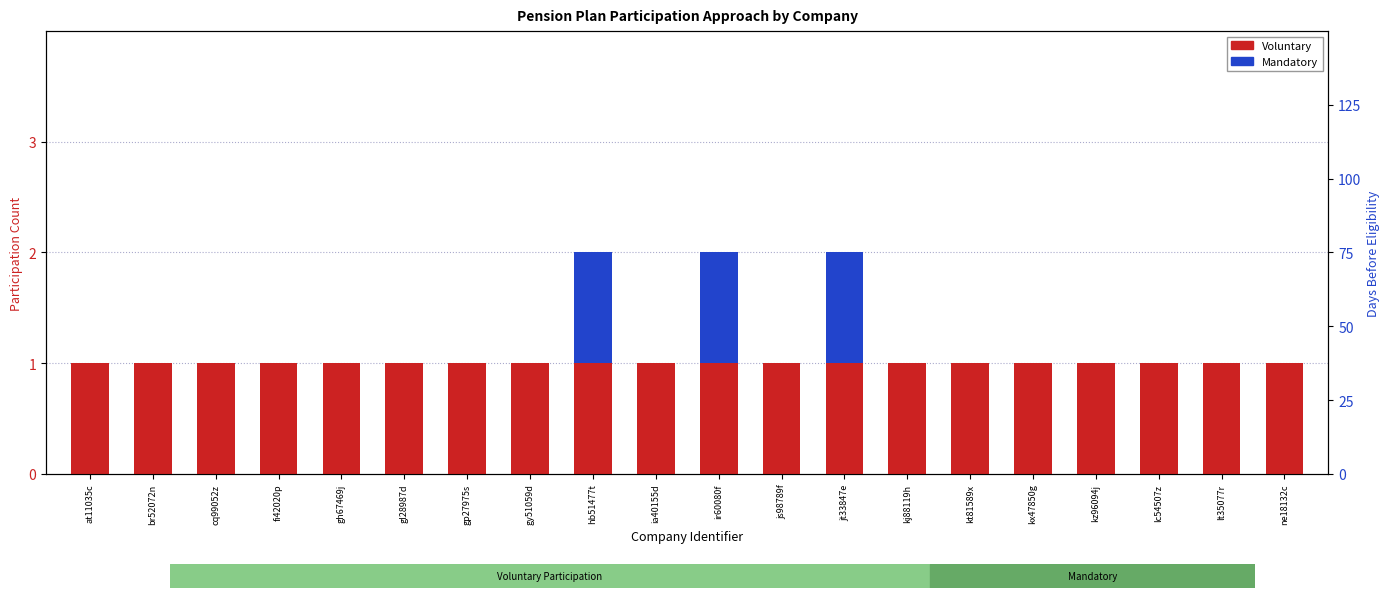

What is the label of the 19th bar from the left?

lt35077r